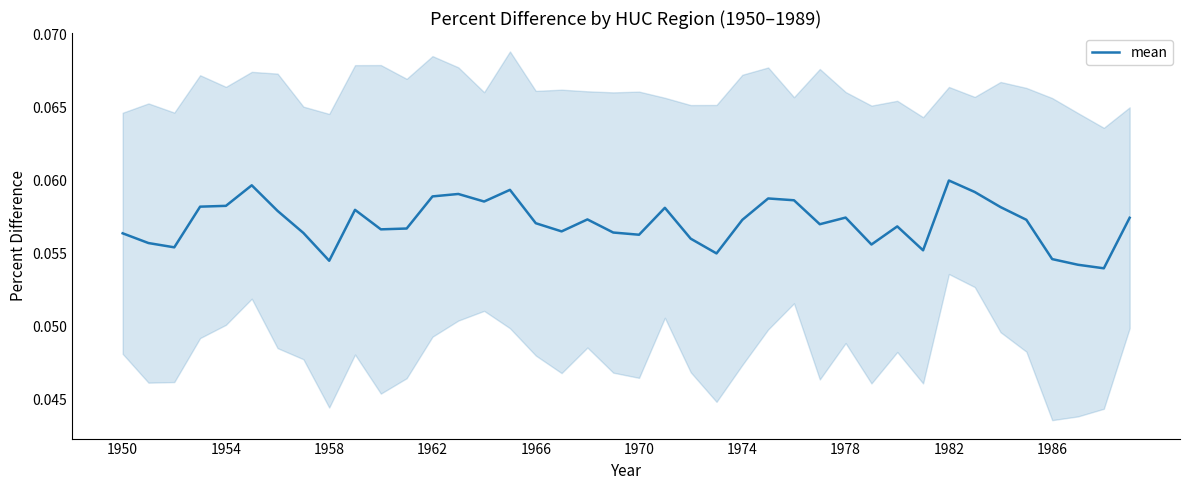

What is the sum of all values?

2.3